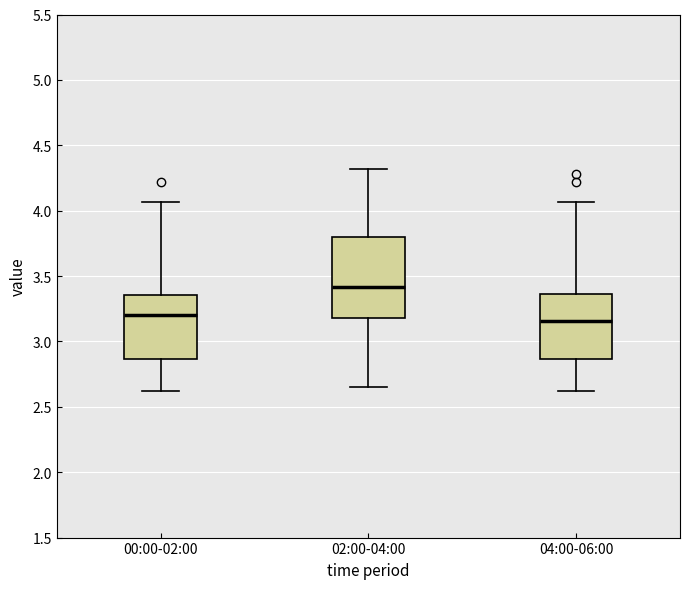

Reading left to right, read every box against the y-axis: the position of its median line, the range the box covers, and the ends of its whiskers. The values are not printed on the chart, so give them approximately, as read against the axis.

00:00-02:00: median 3.20, box 2.85 to 3.35, whiskers 2.60 to 4.05
02:00-04:00: median 3.40, box 3.20 to 3.80, whiskers 2.65 to 4.30
04:00-06:00: median 3.15, box 2.85 to 3.35, whiskers 2.60 to 4.05